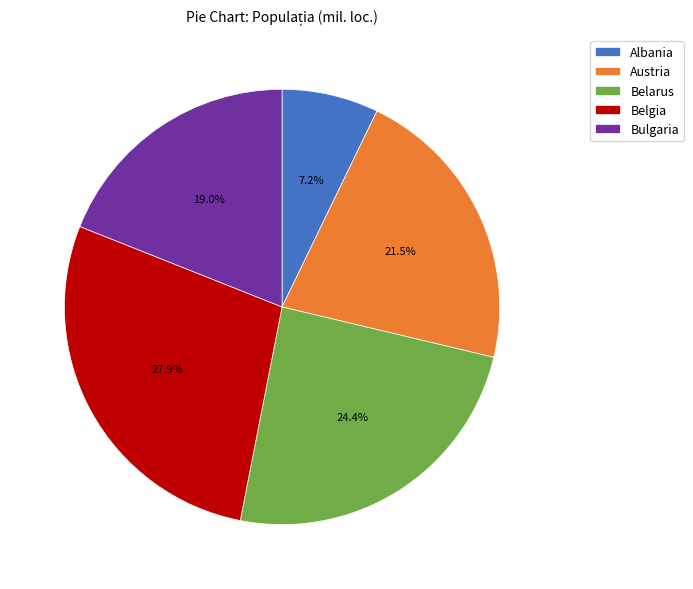

Which slice is the smallest?

Albania